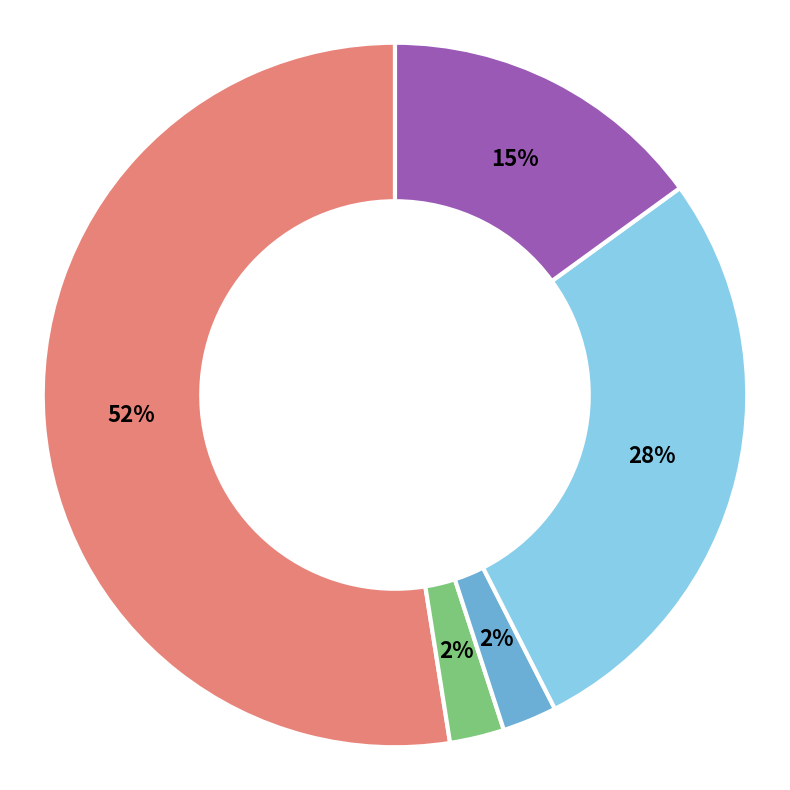

Is the sum of 01 and (blank) greater than half?

No